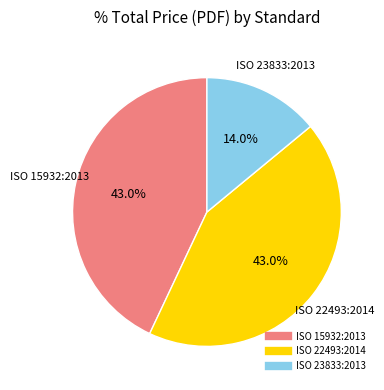

Count the number of slices in the pie.

3